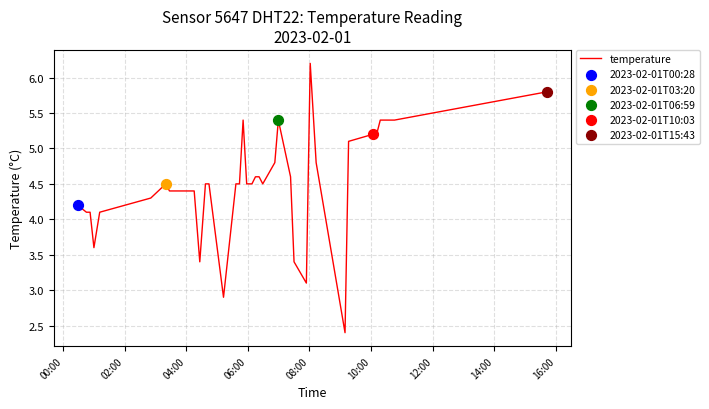

What is the difference between the maximum and minimum values?

3.8